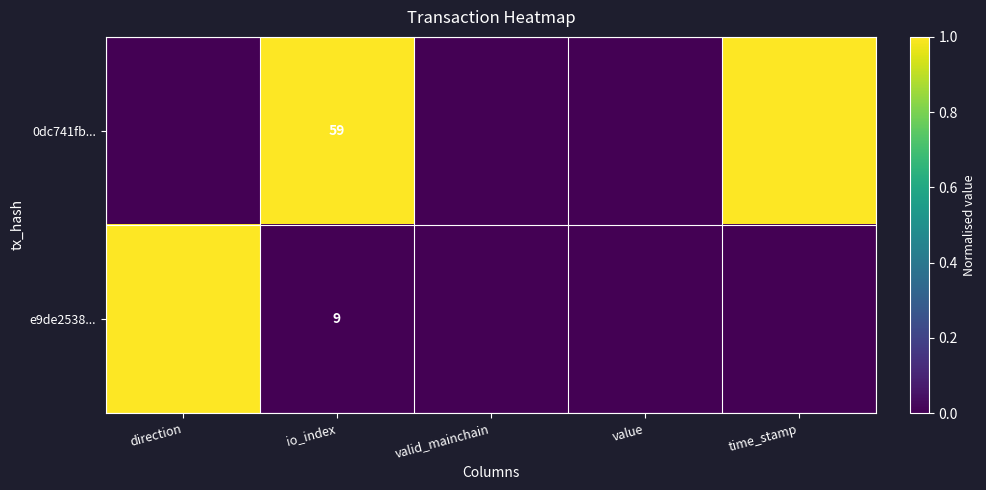

Rank the series at io_index from lowest to highest value.

e9de2538..., 0dc741fb...